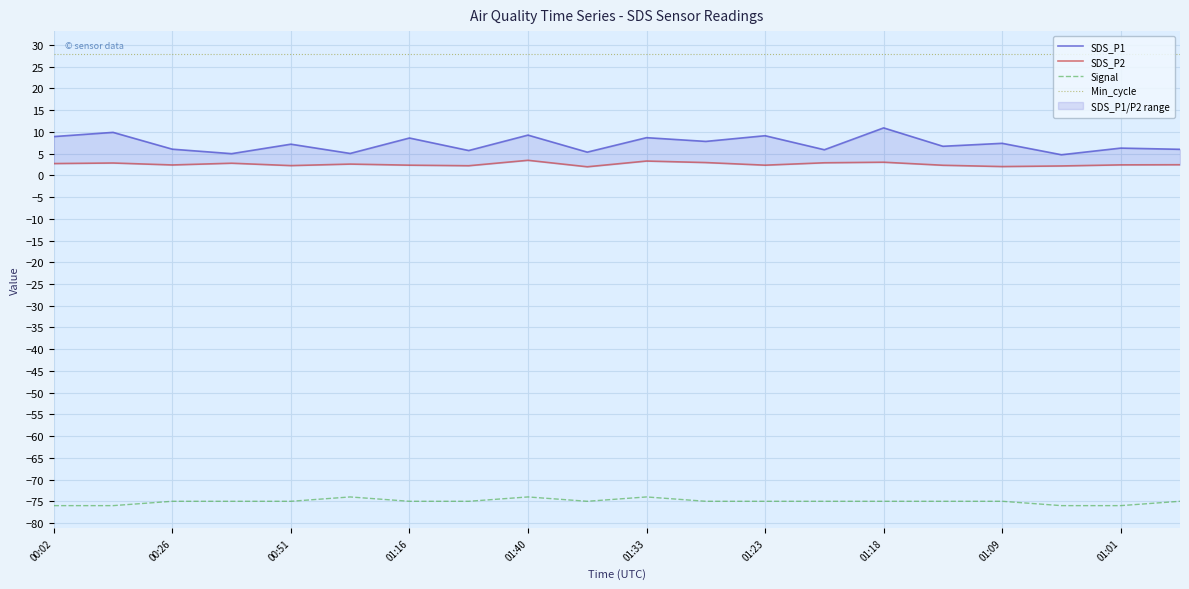

What is the minimum value for Min_cycle?

28